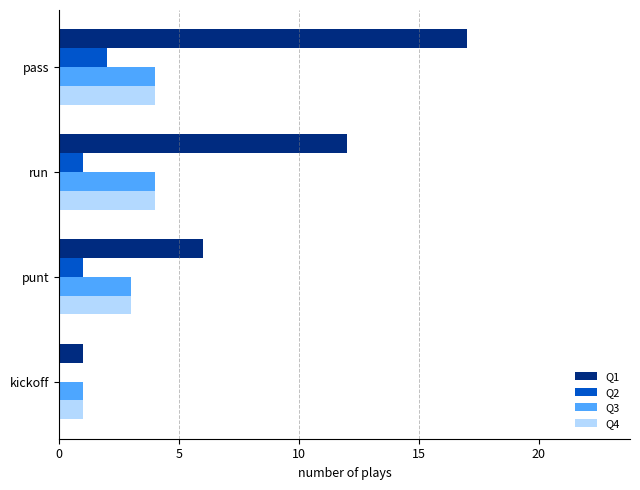

What is the maximum value shown in the chart?

17